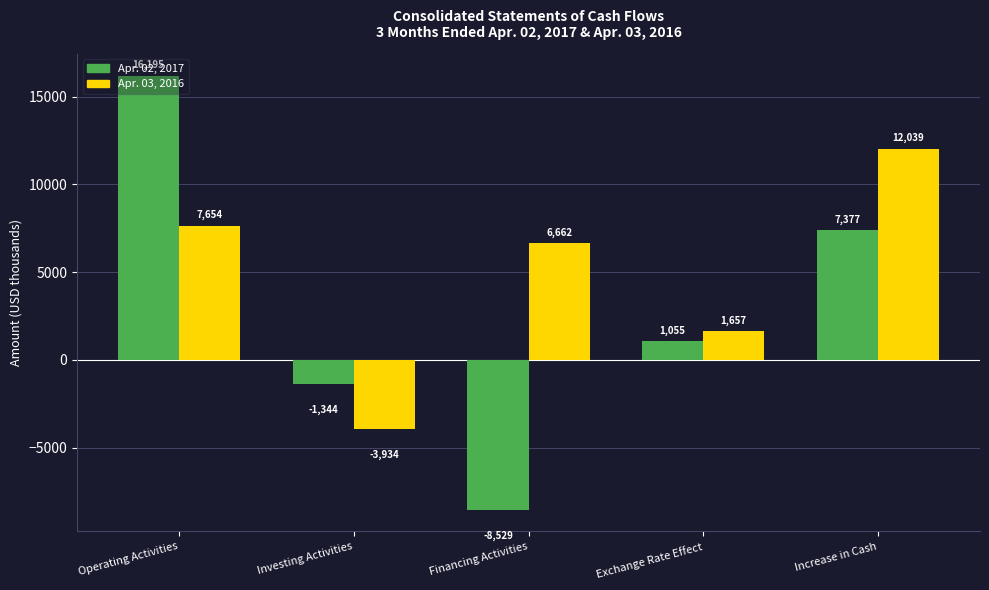

At which category is the sum across all series the highest?

Operating Activities